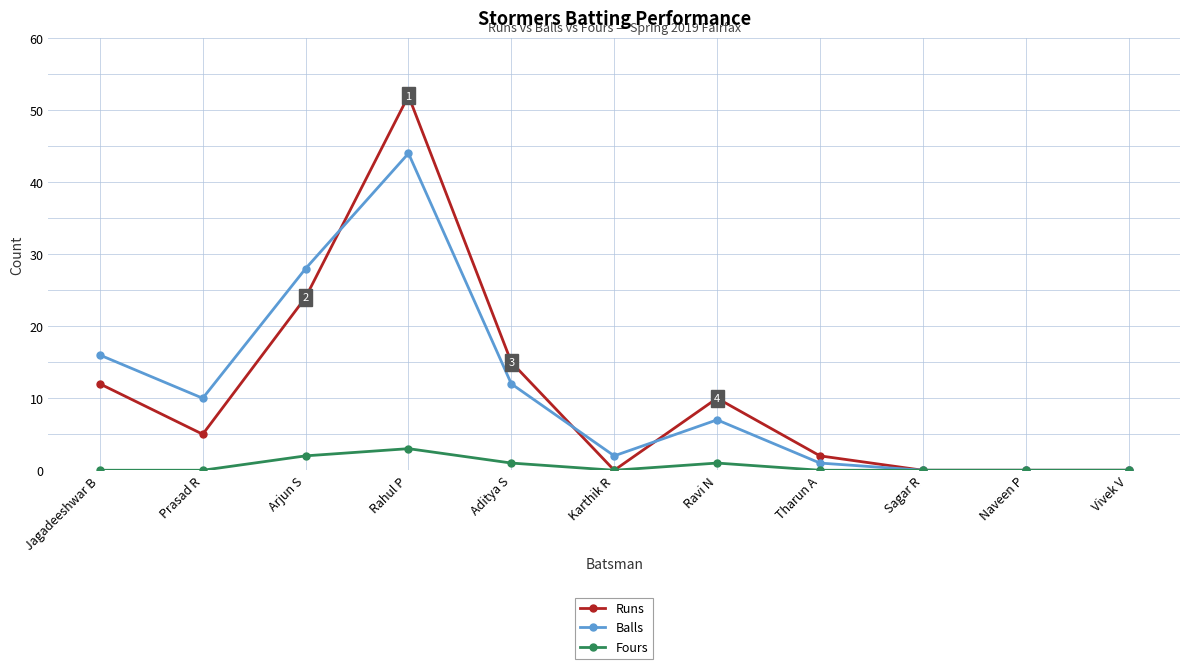

True or false: Runs has a value of 12 at Jagadeeshwar B.

True